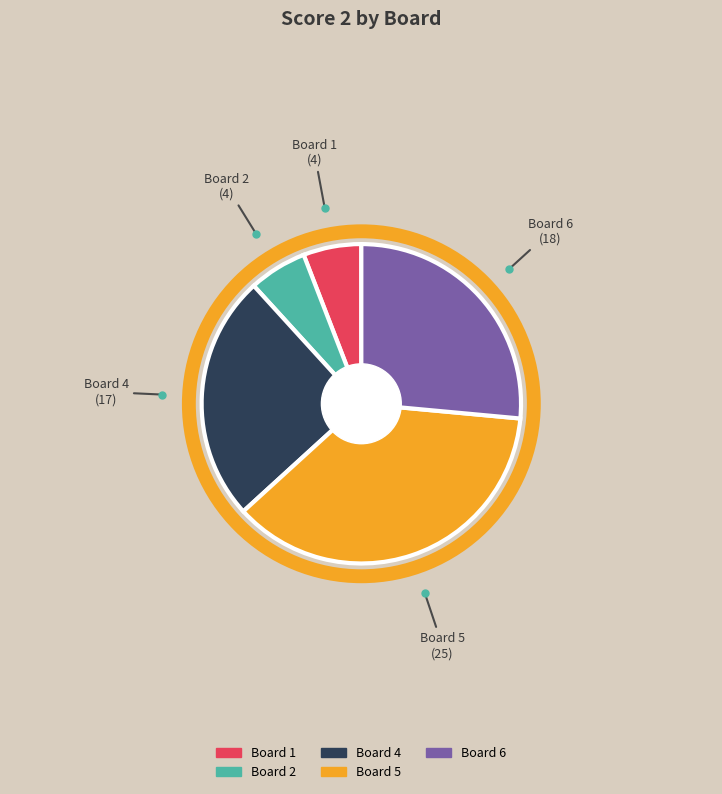

Is it true that Board 6 is 38% of the pie?

False